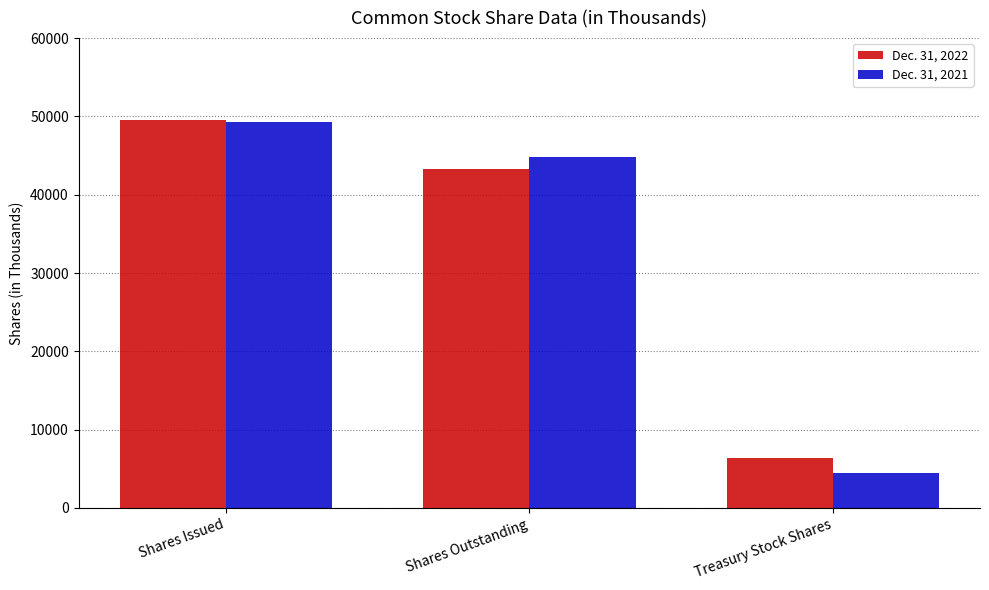

Is the value of Dec. 31, 2021 at Shares Outstanding greater than the value of Dec. 31, 2022 at Treasury Stock Shares?

Yes